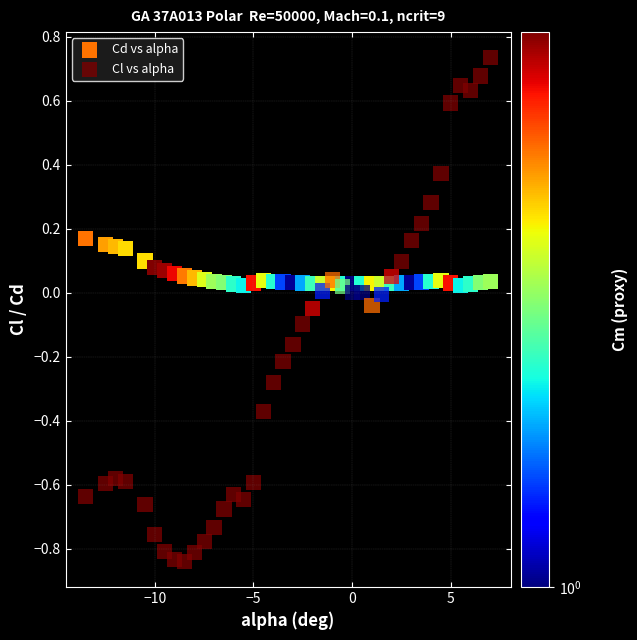

What is the X range (max minus min) for the scatter plot?

20.5